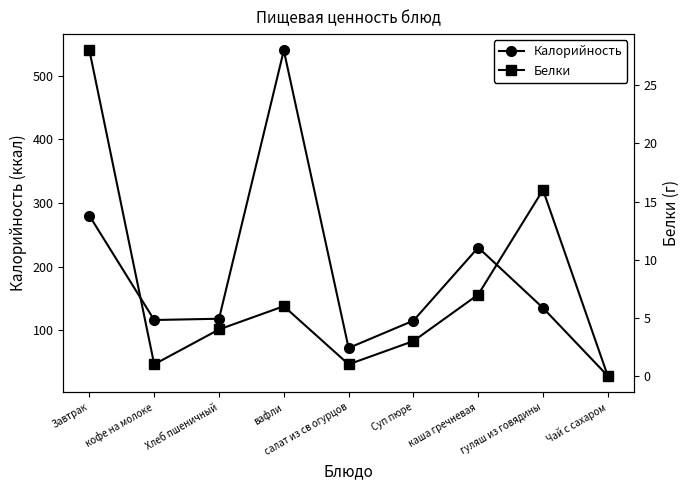

Which series has the widest spread of values?

Калорийность